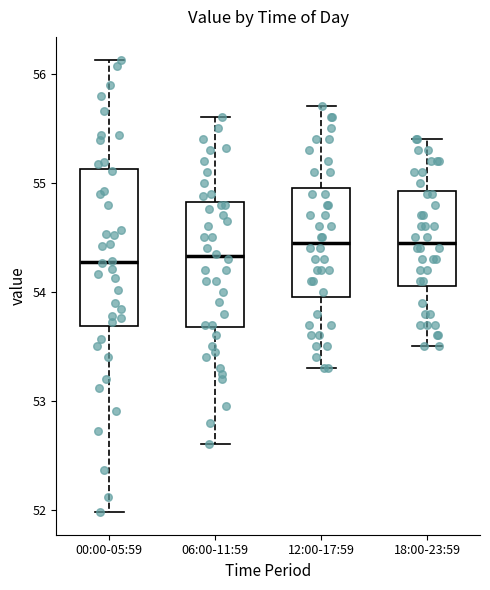

Where does the upper whisker of the box for 00:00-05:59 end on the y-axis? The values are not printed on the chart, so give them approximately, as read against the axis.

56.1